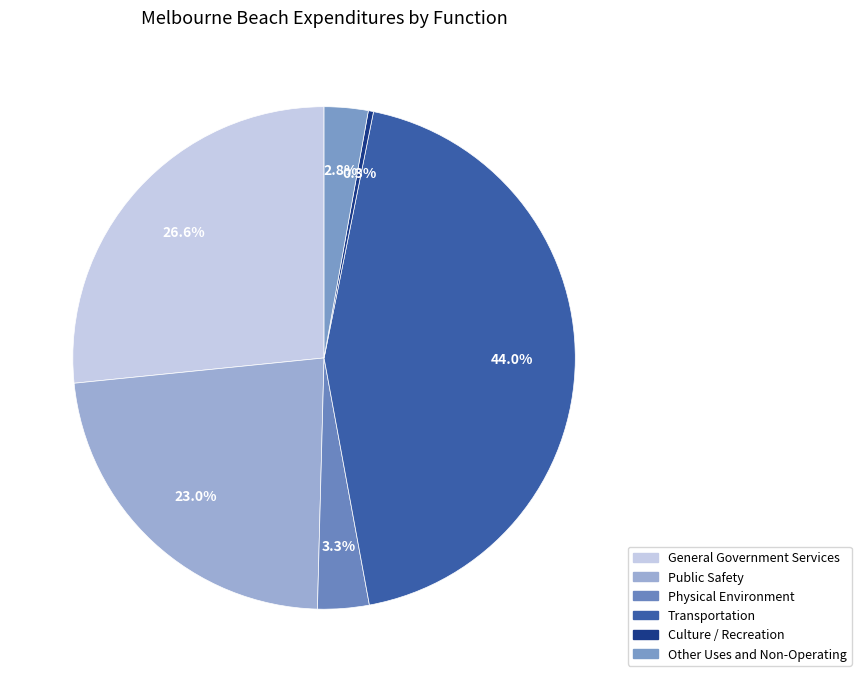

What is the change in value from General Government Services to Public Safety?

-192617